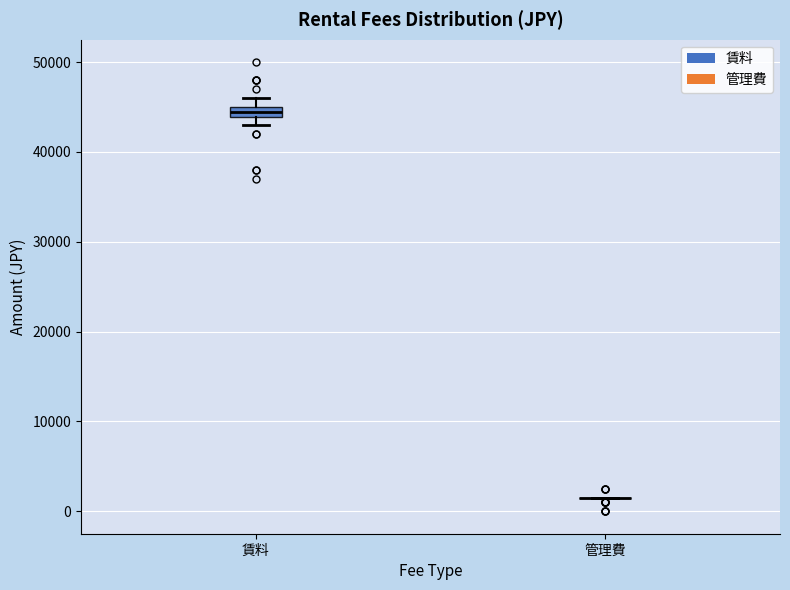

Which box is the tallest, from its lower edge to its upper edge?

賃料